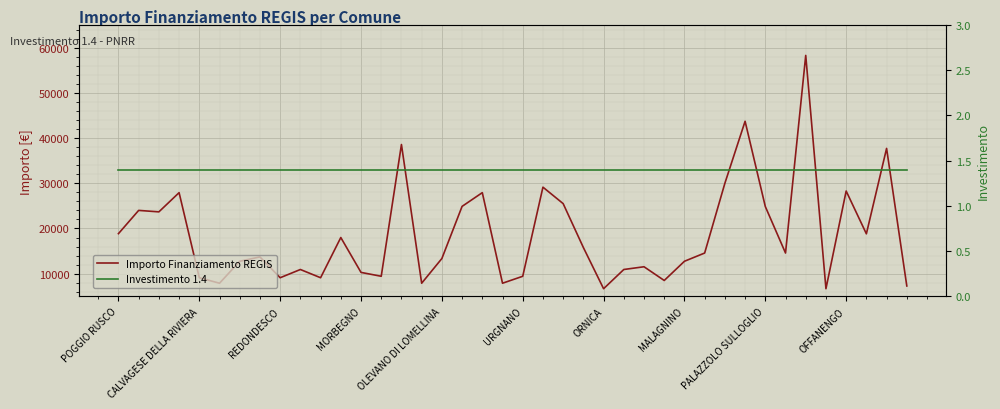

True or false: Importo Finanziamento REGIS and Investimento 1.4 cross at least once.

False